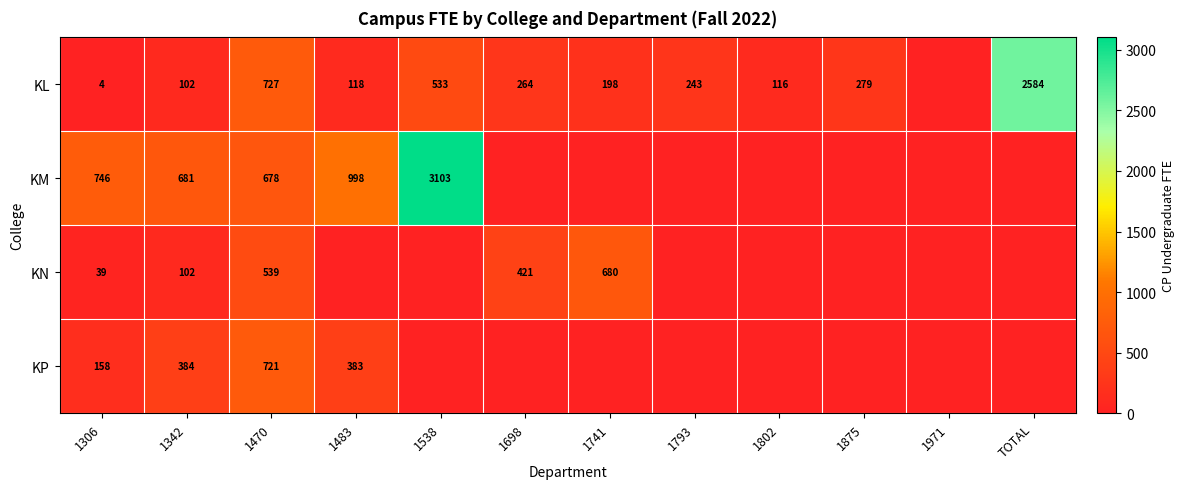

At 1470, list the series in order from largest to smallest.

KL, KP, KM, KN